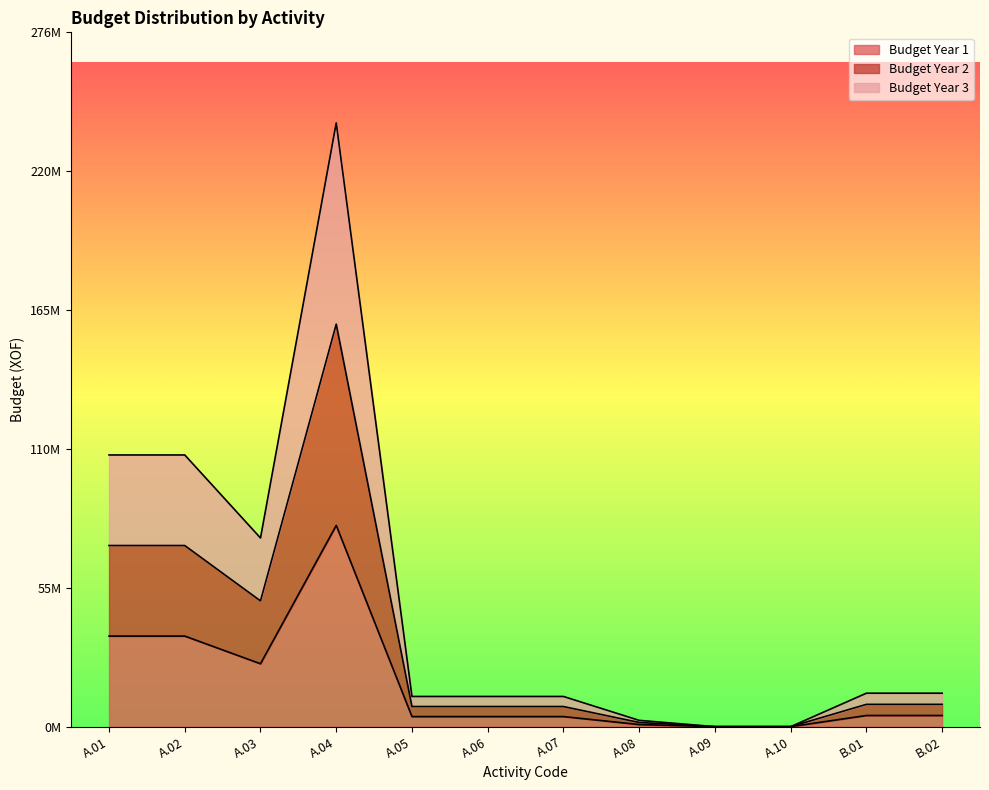

How many values in Budget Year 3 are above zero?

10